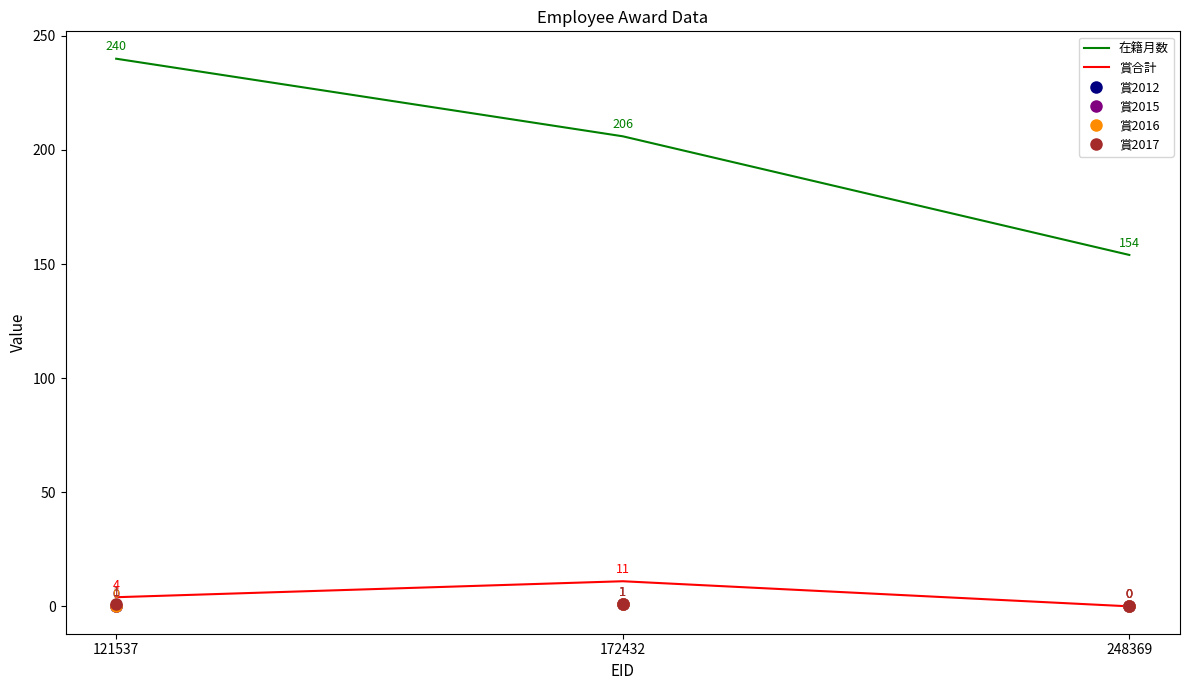

Between 248369 and 172432, which is larger?

172432